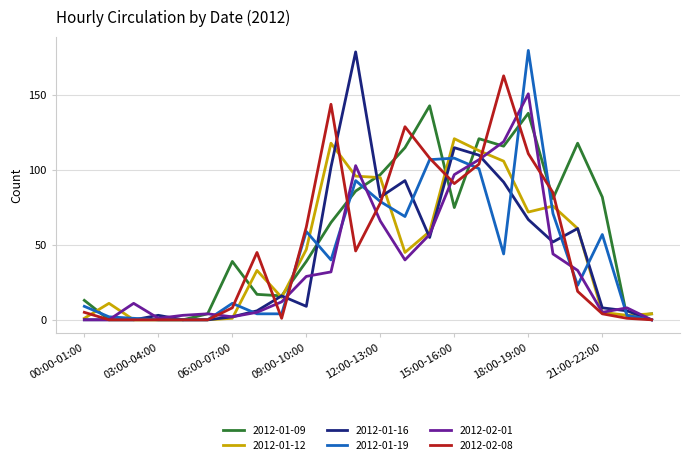

How many interior local peaks does the 2012-02-01 series have?

5